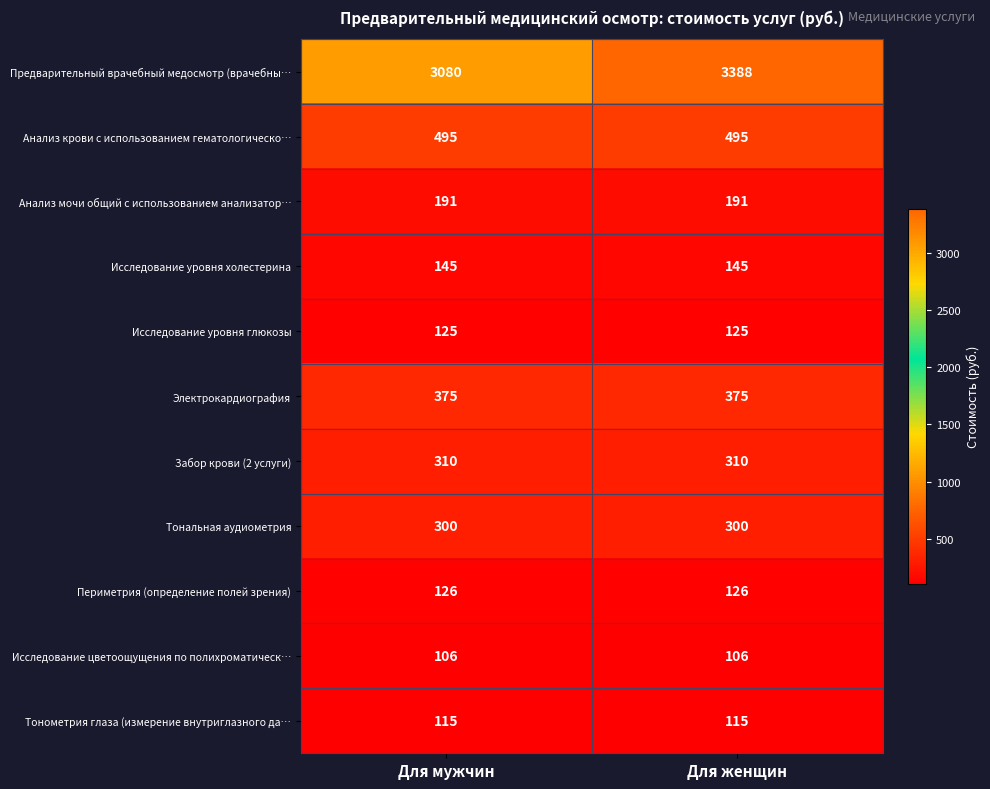

The Исследование цветоощущения по полихроматическ… series shows 57 at Для женщин. True or false?

False